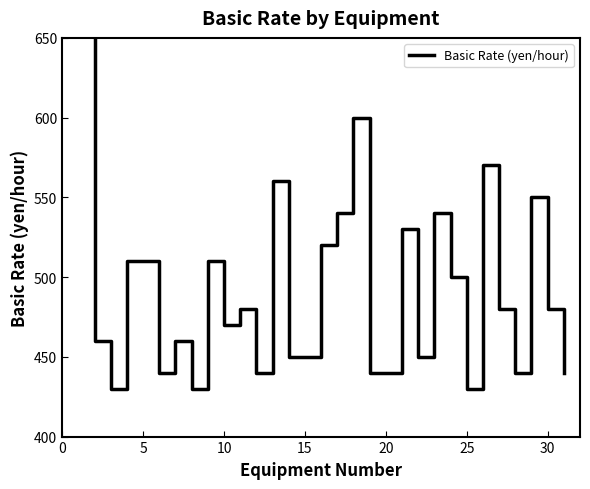

True or false: there are more than 2 points higher than both neighbors.

True